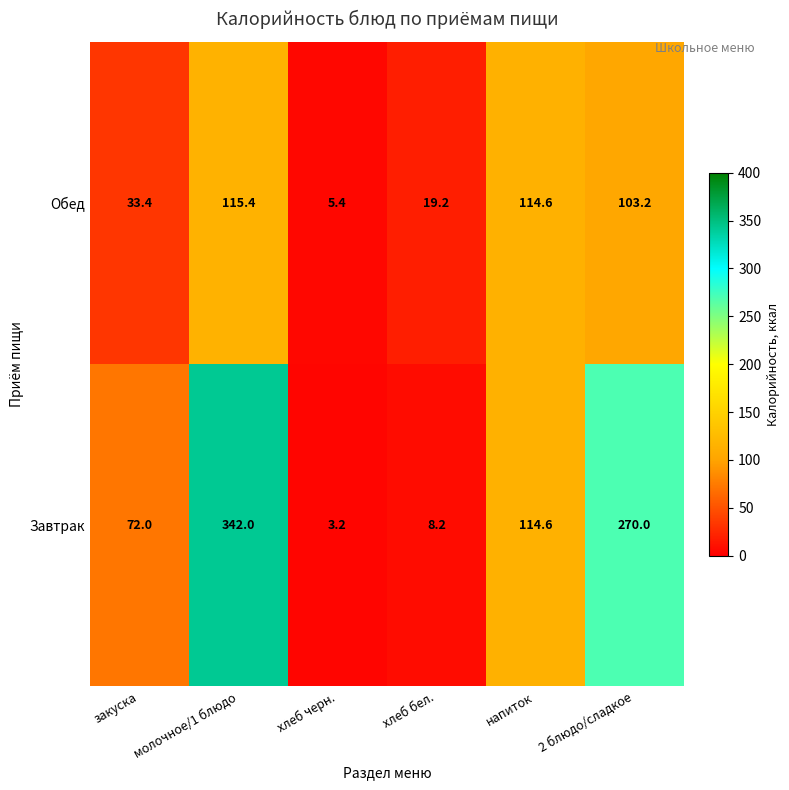

What is the difference between the Завтрак values at 2 блюдо/сладкое and хлеб черн.?

266.8